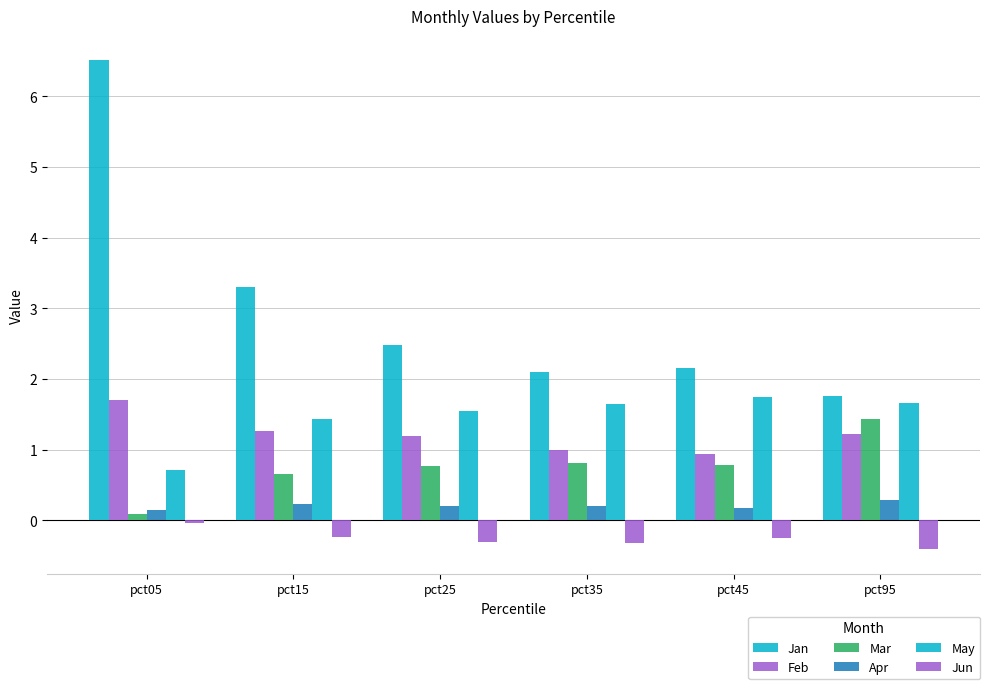

The May series shows 0.9 at pct25. True or false?

False